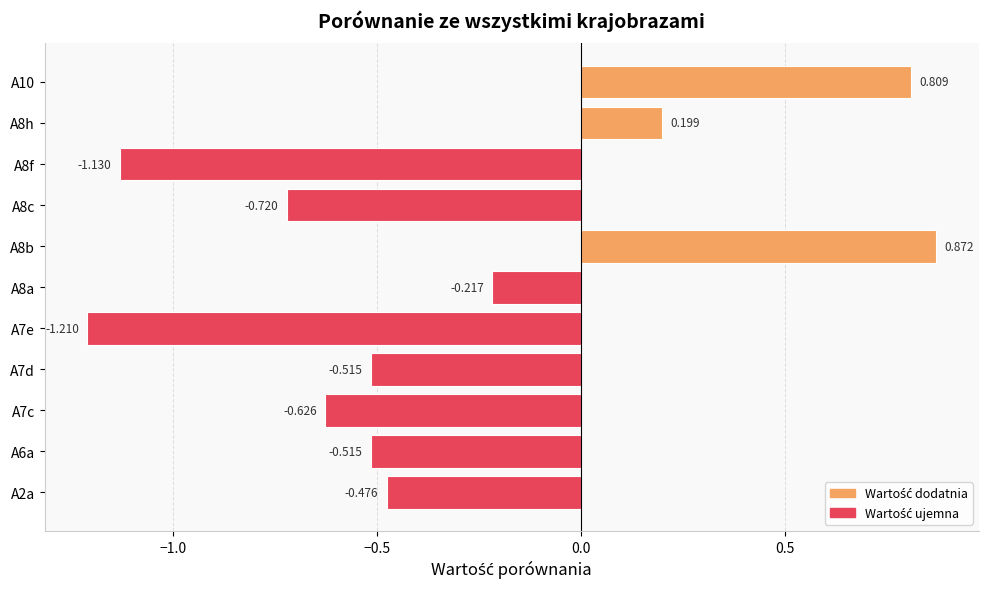

How many negative values are there?

8